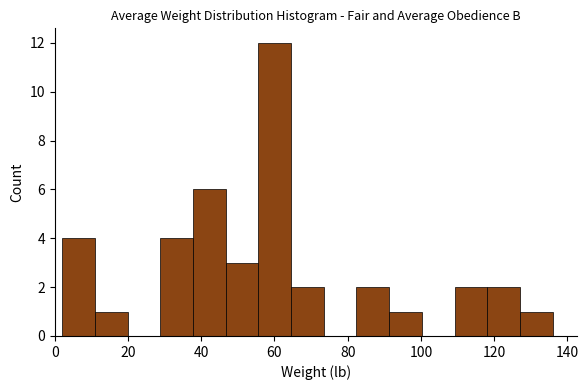

Which range on the x-axis has the tallest bar?

56 to 64